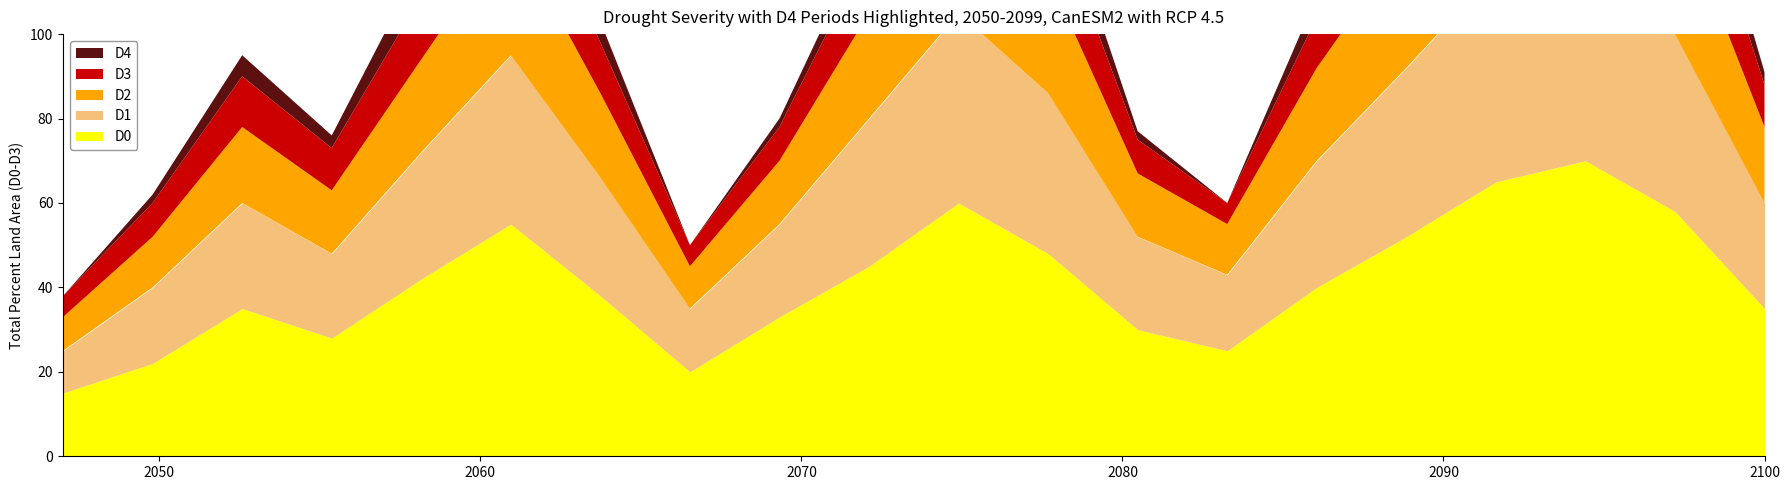

At which label is D3 closest to 20?

6